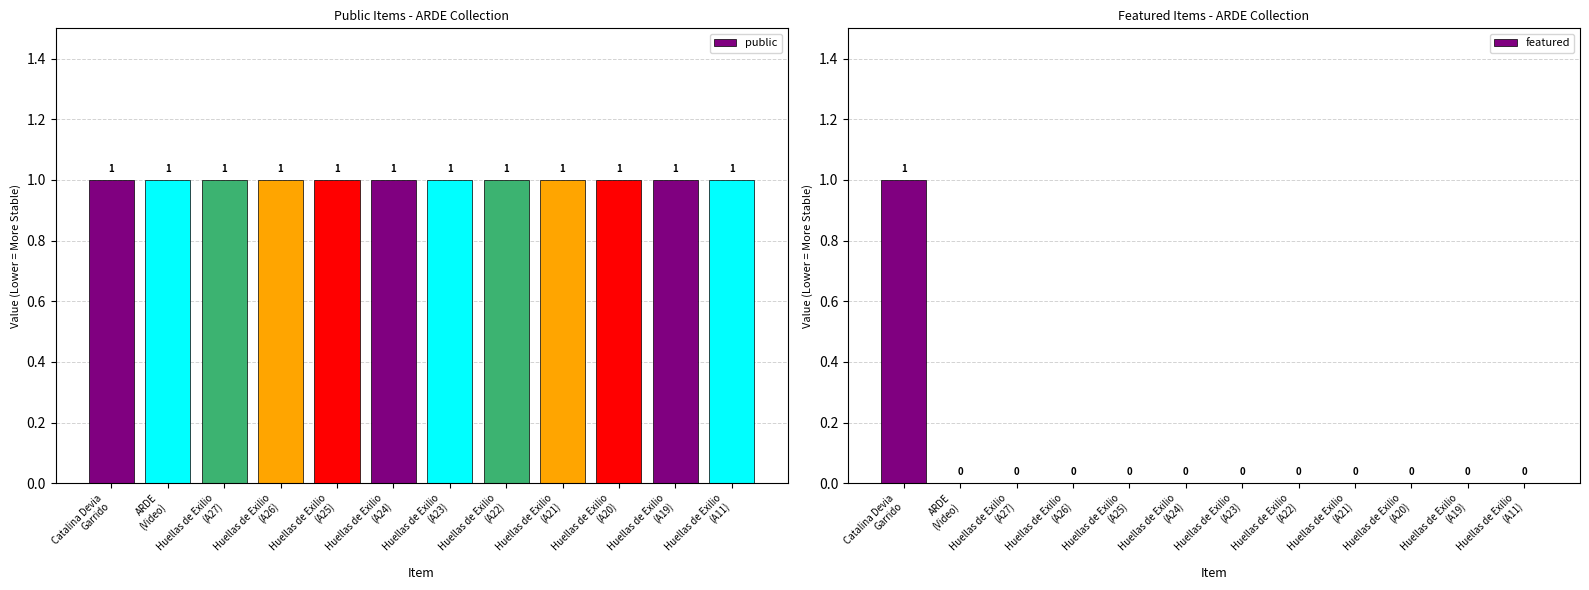

Which has a higher value, Huellas de Exilio
(A25) or Huellas de Exilio
(A21)?

Huellas de Exilio
(A25)